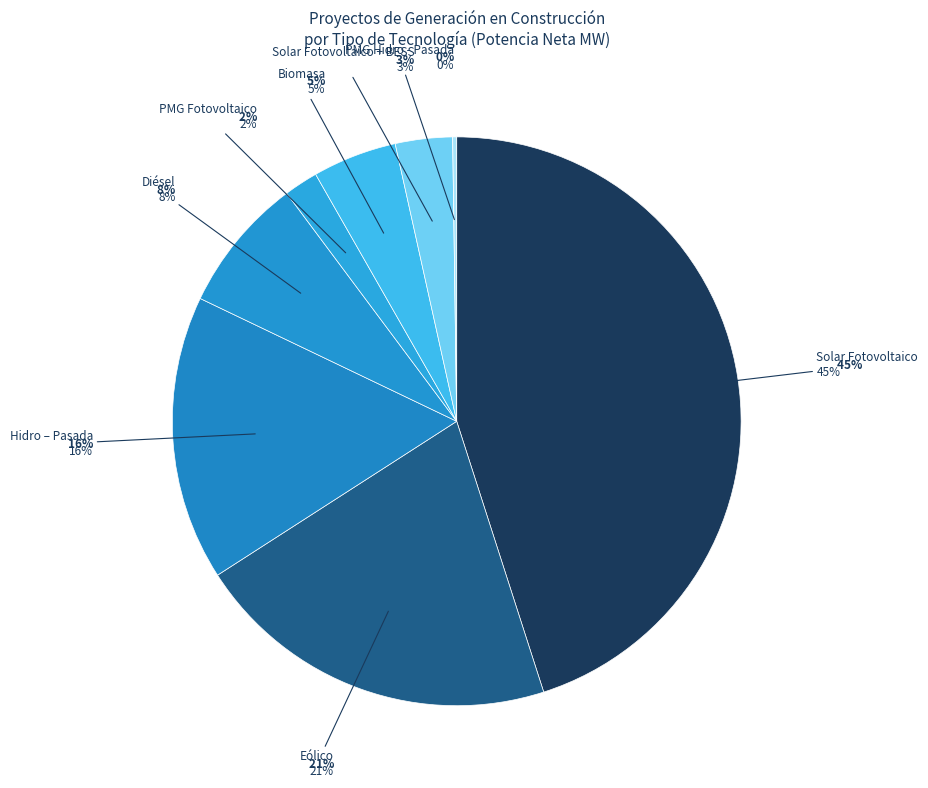

What percentage do Eólico and PMG Hidro - Pasada together represent?

21.1%